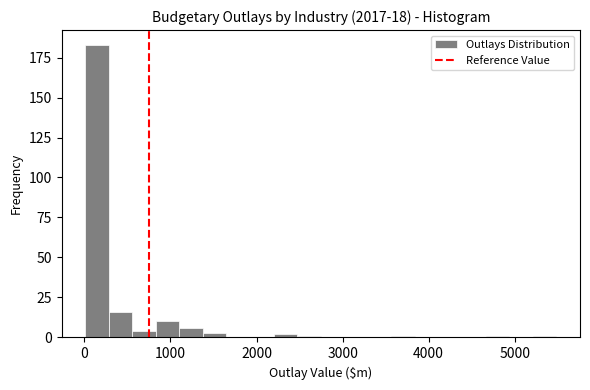

Read against the x-axis, roughly where is the centre of the tallest bar?

100